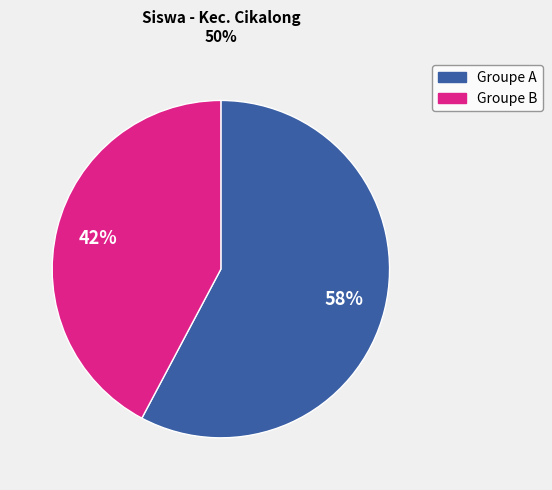

What is the ratio of the value at Groupe A to the value at Groupe B?

1.4